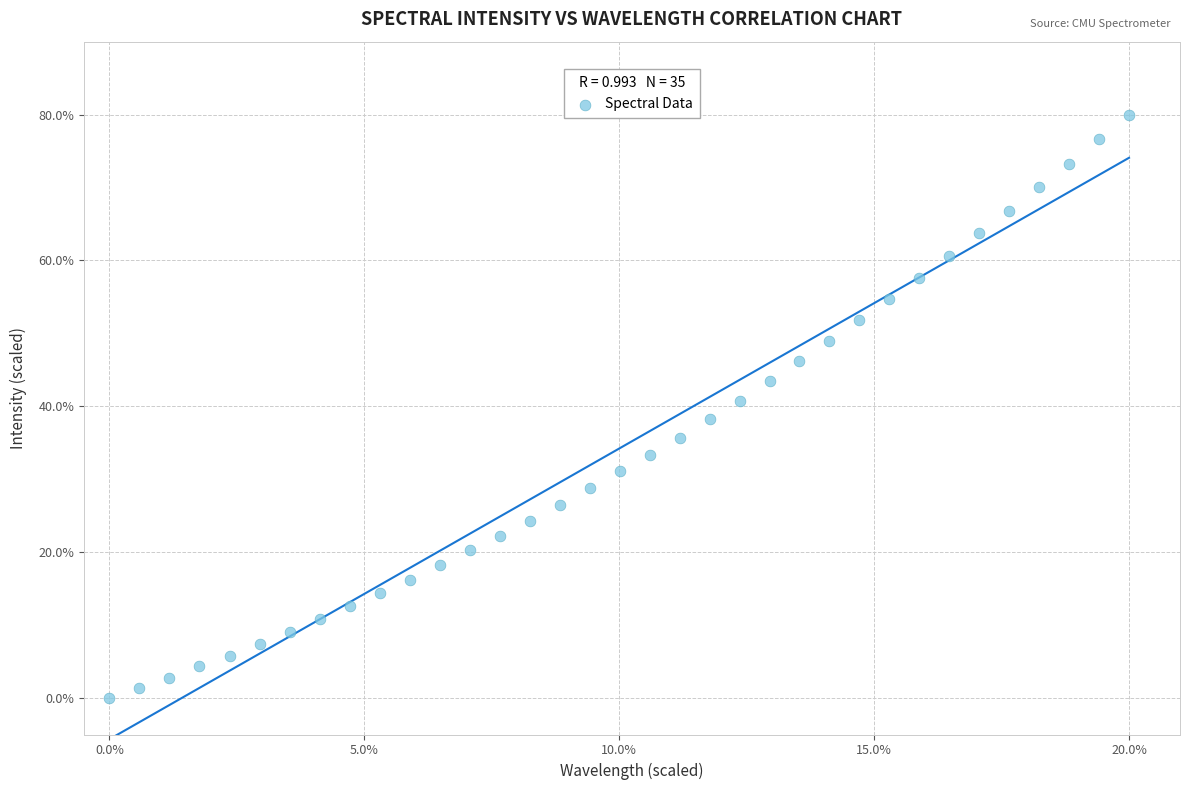

What is the range of X values (max minus min)?

20.0